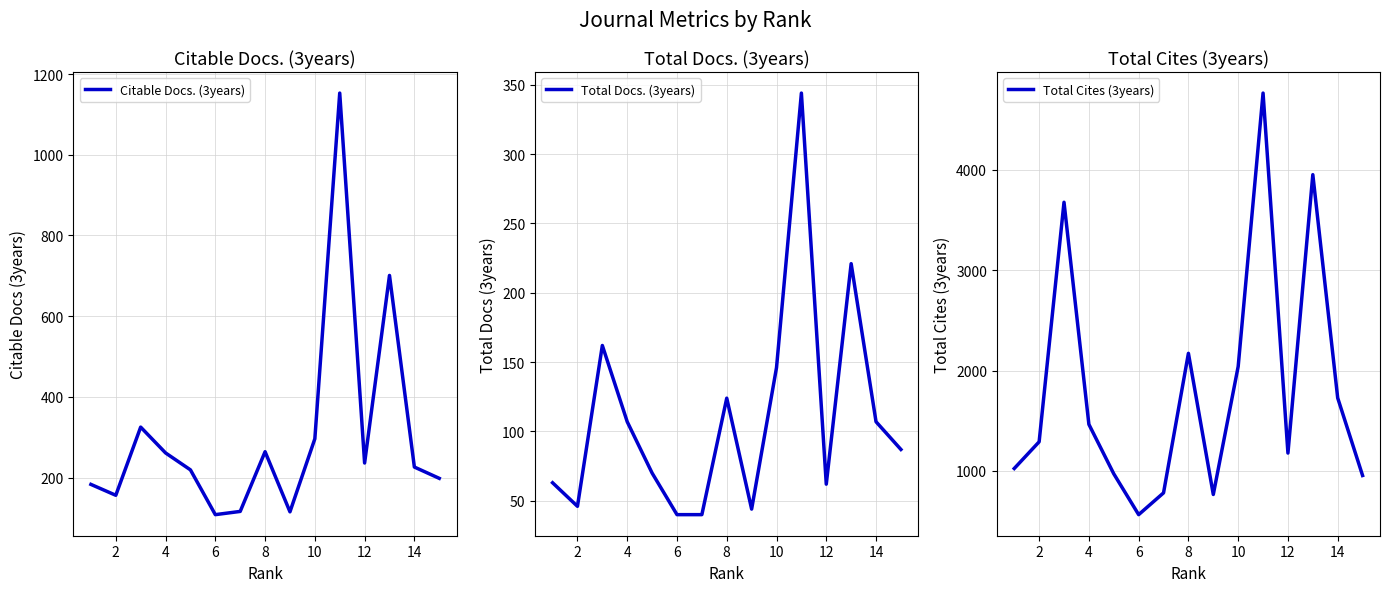

True or false: Total Docs. (3years) has a value of 79 at 10.

False